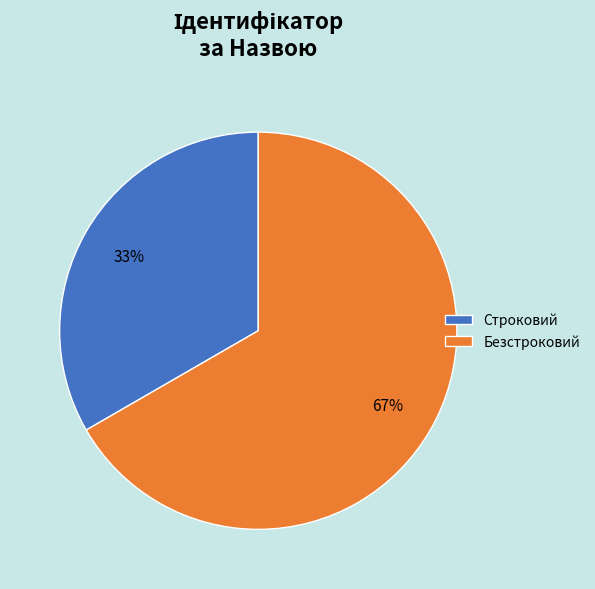

What percentage is the Безстроковий slice, to the nearest percent?

67%